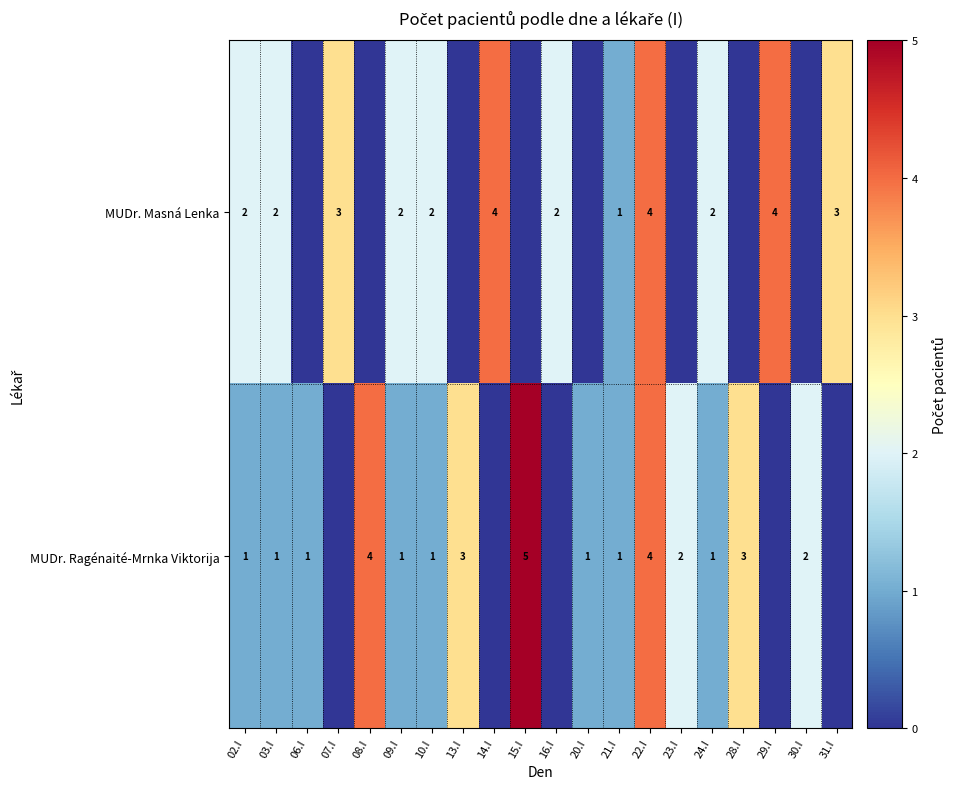

What is the sum of the MUDr. Masná Lenka values at 02.I and 24.I?

4